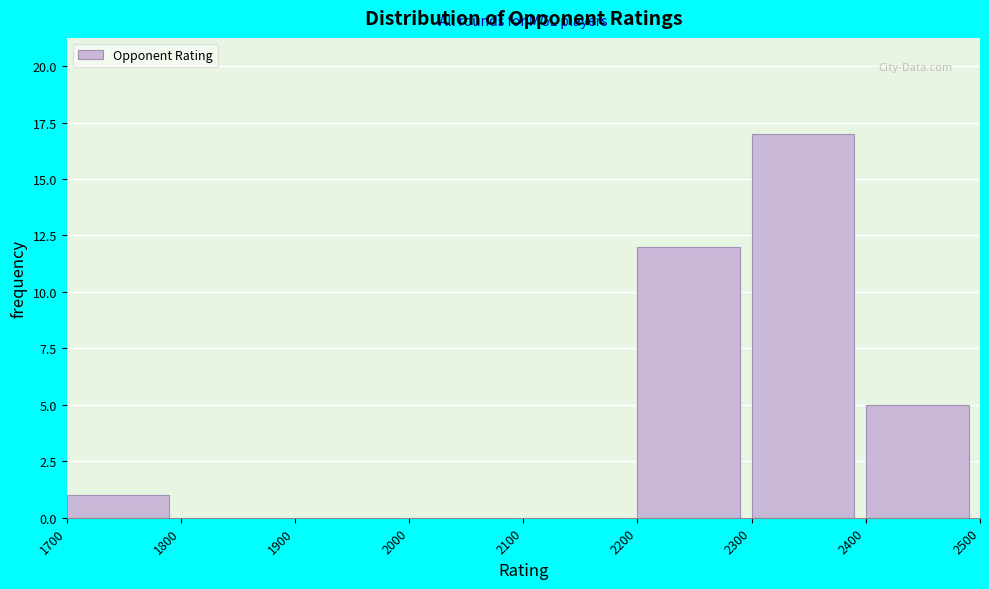

Over which range of the x-axis is the bar tallest?

2300 to 2400